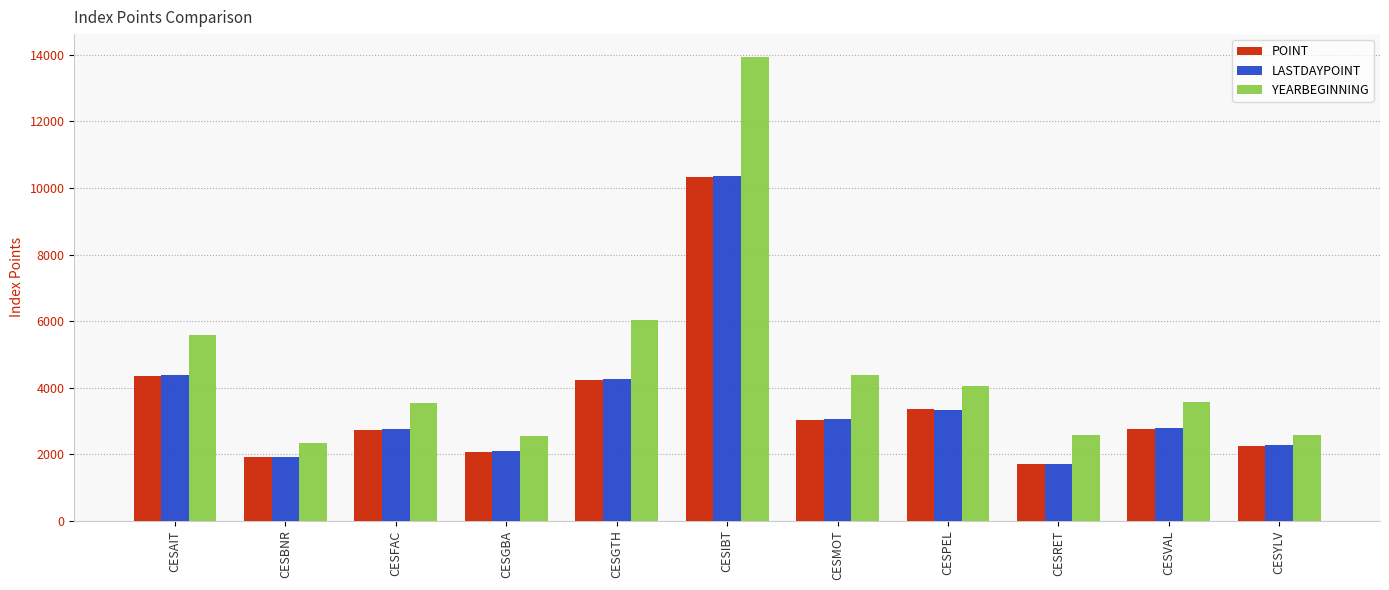

How many series are shown in this chart?

3